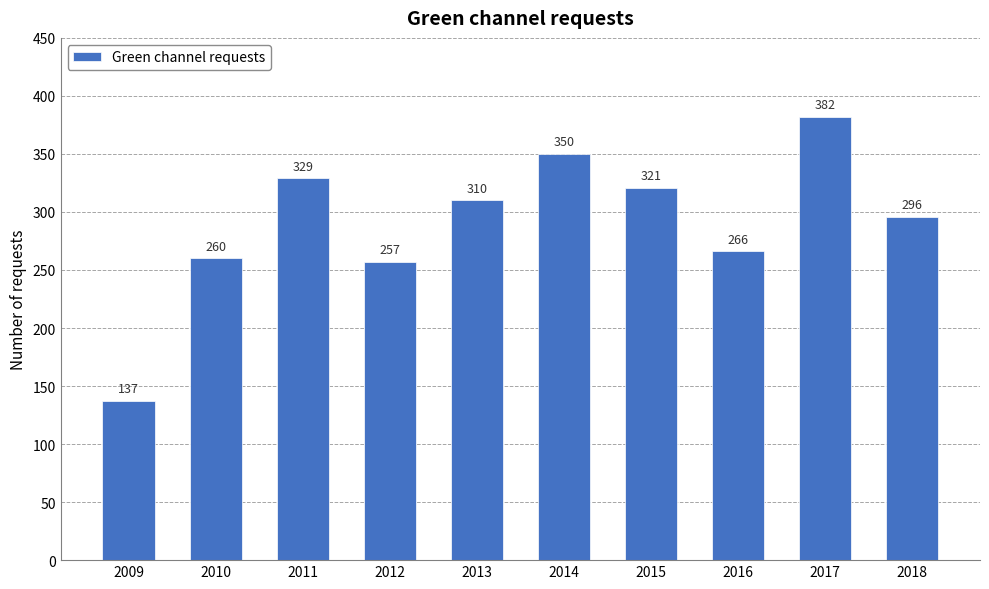

How many values are below 310?

5